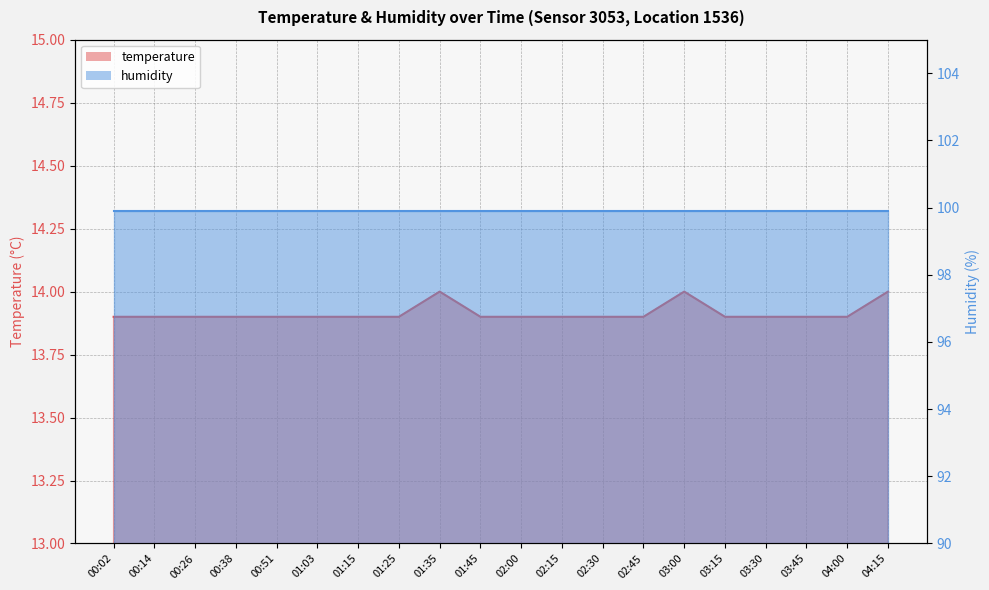

Does the chart display data point markers on the line(s)?

No